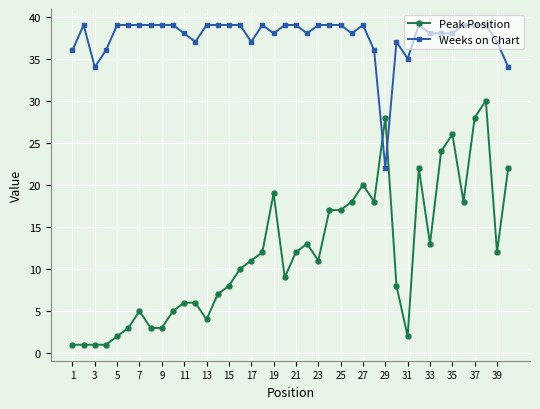

After their last crossing, which series has the higher values: Peak Position or Weeks on Chart?

Weeks on Chart